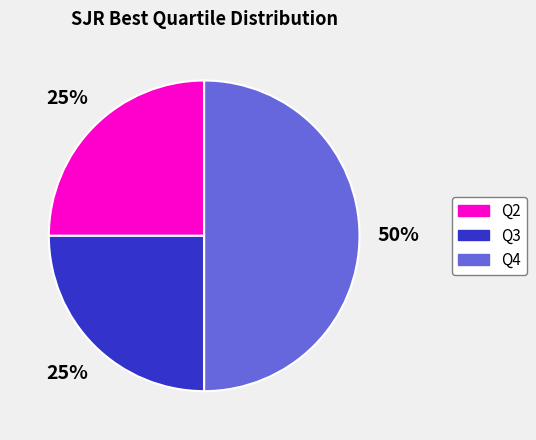

Count the number of slices in the pie.

3